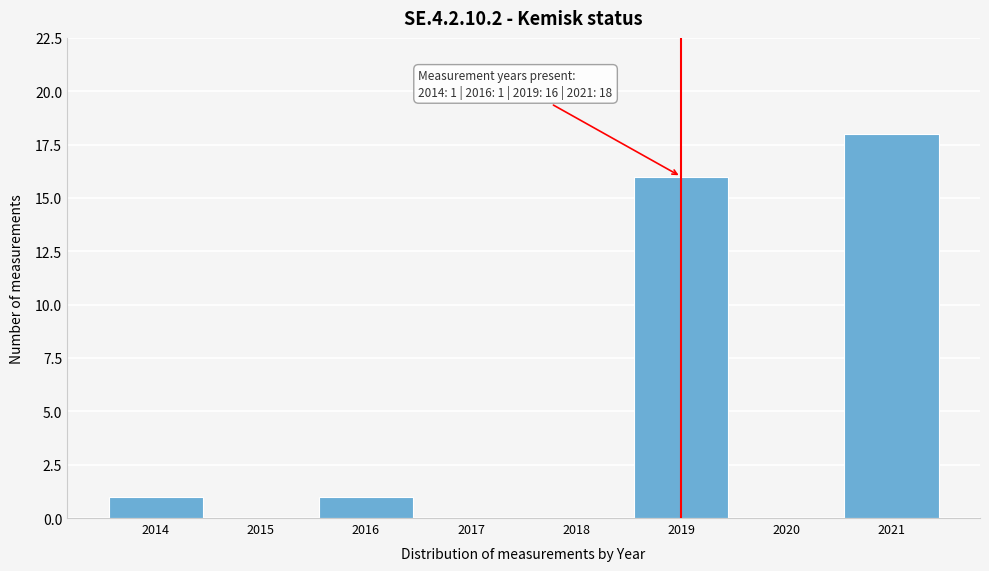

Over which range of the x-axis is the bar tallest?

2020.5 to 2021.5